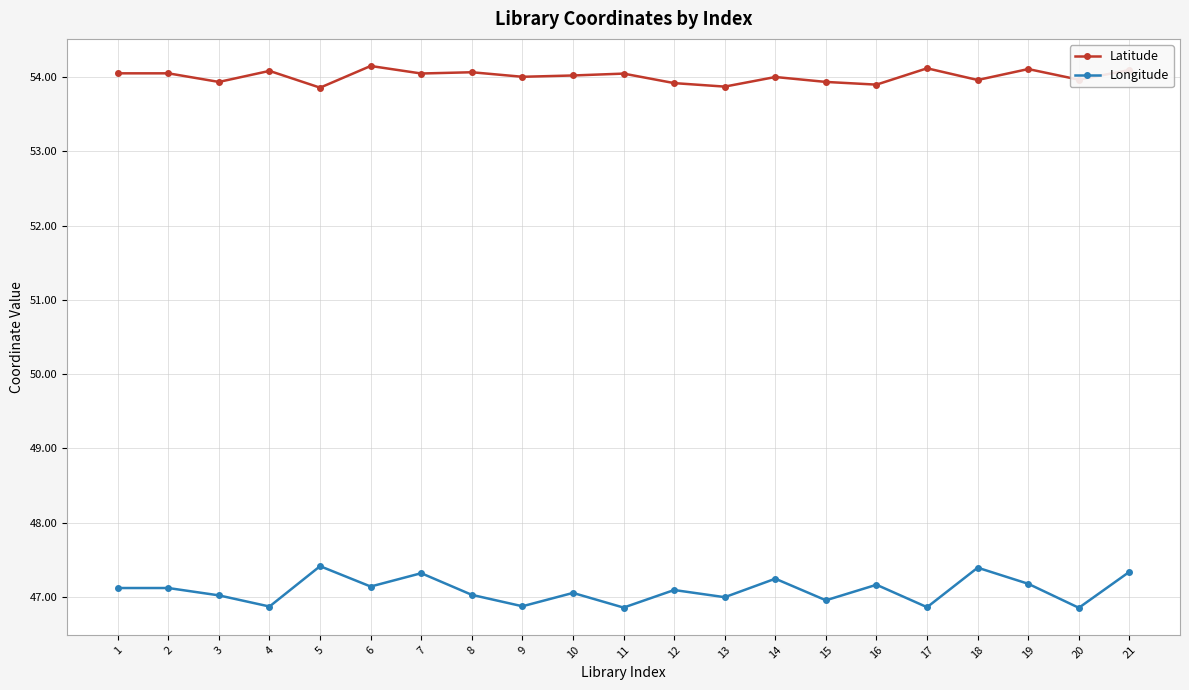

Where does the Longitude series first go above 47?

1